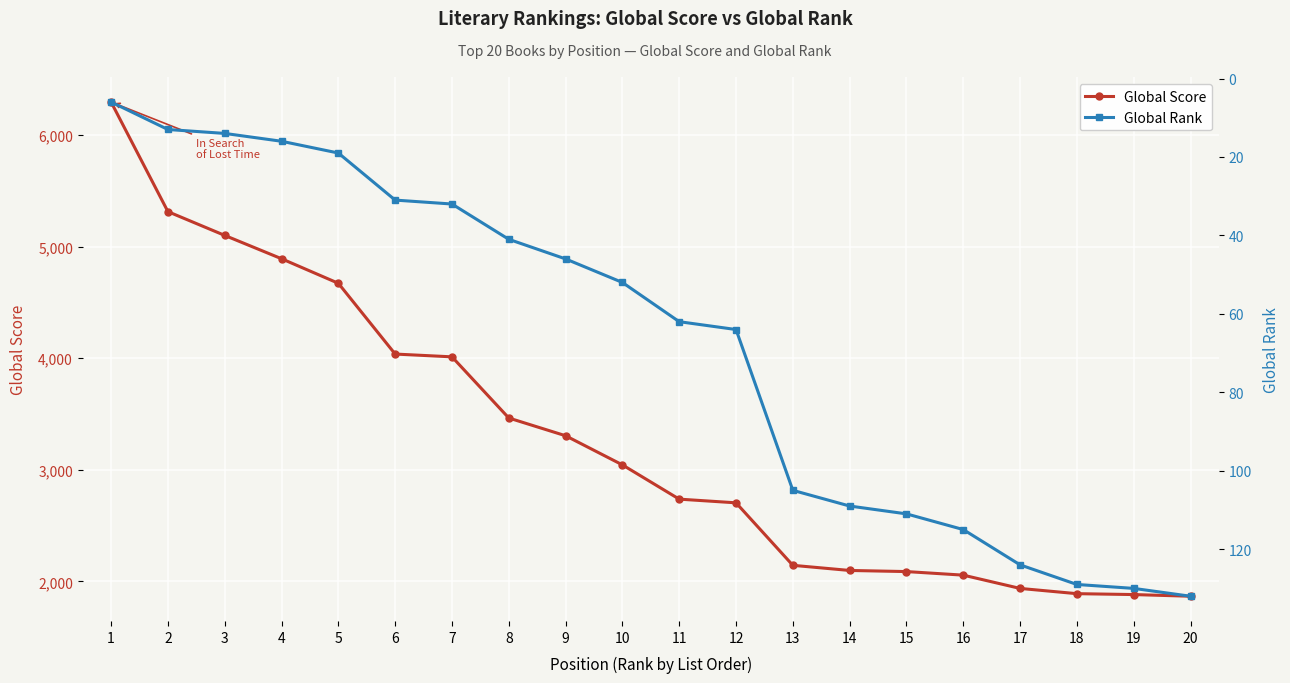

True or false: Global Score has more than 0 interior local peaks.

False